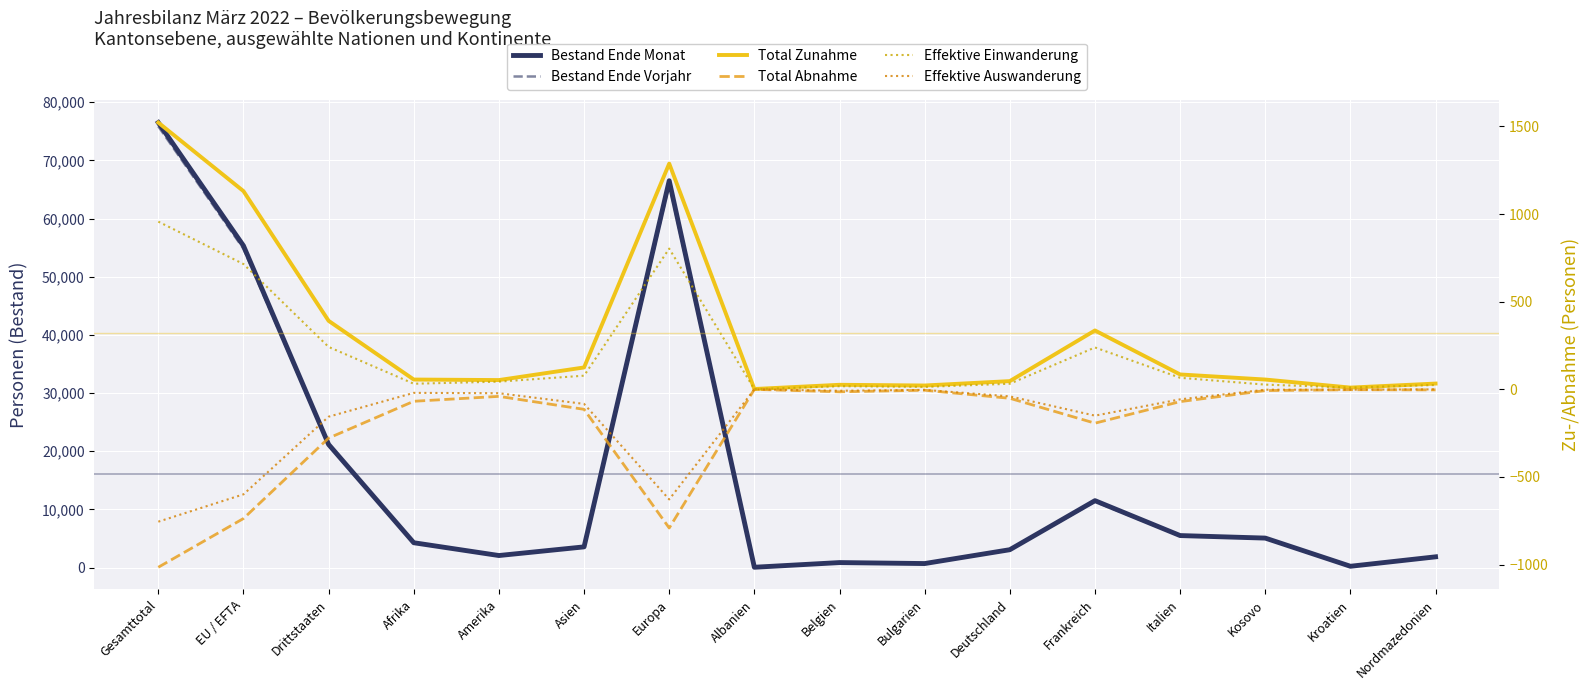

What are all the series names shown in the legend?

Bestand Ende Monat, Bestand Ende Vorjahr, Total Zunahme, Total Abnahme, Effektive Einwanderung, Effektive Auswanderung